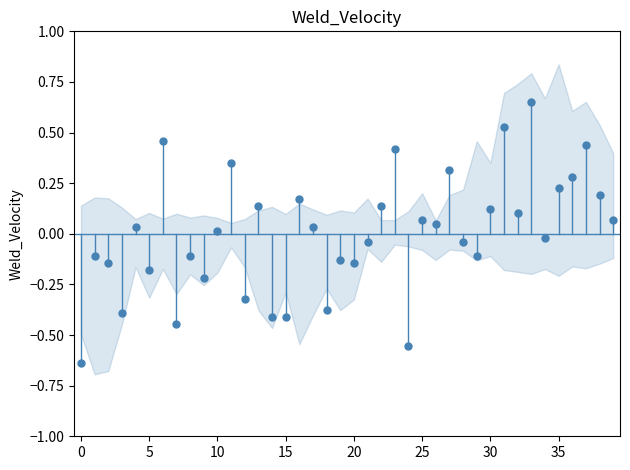

What is the range of Y values (max minus min)?

1.3